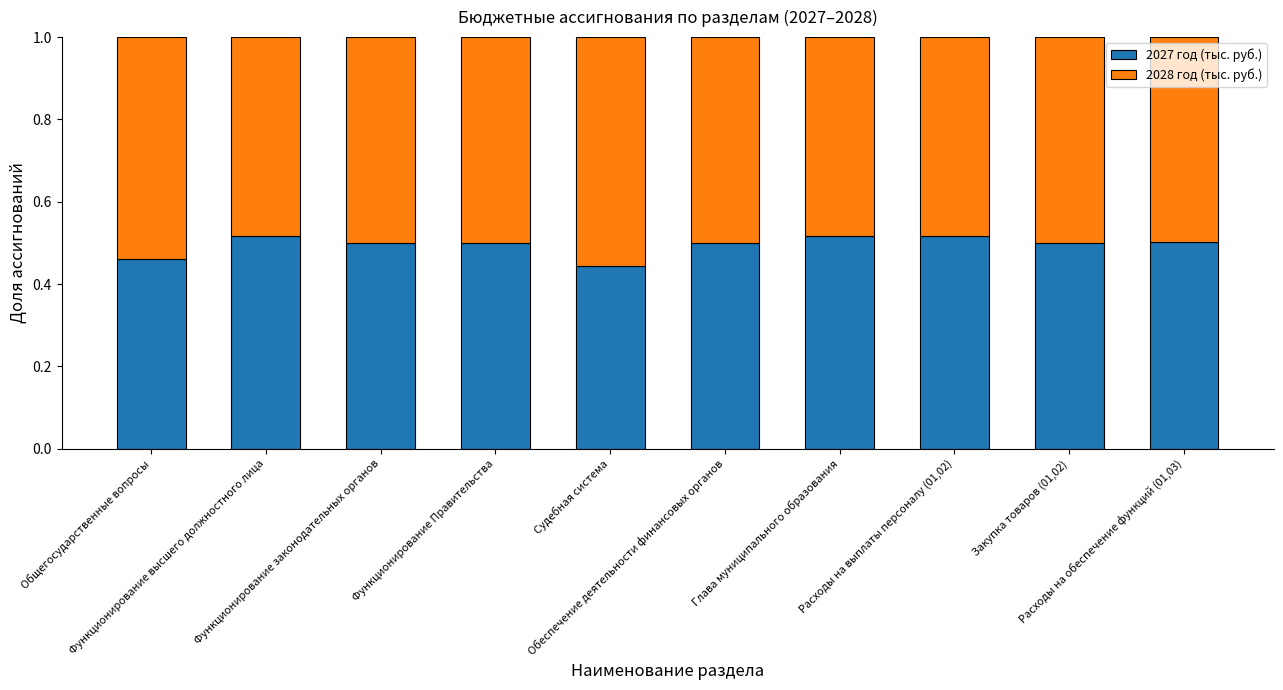

What is the sum of all 2027 год (тыс. руб.) values?

5.0